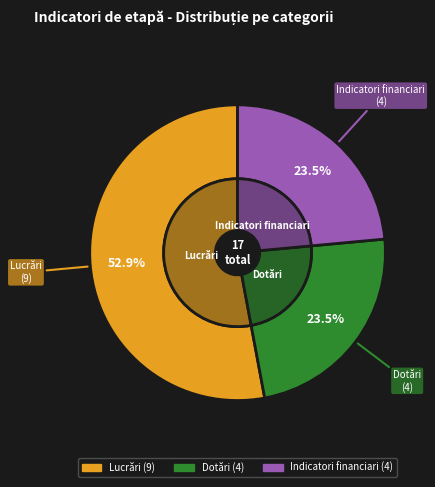

Is it true that Lucrări is 53% of the pie?

True